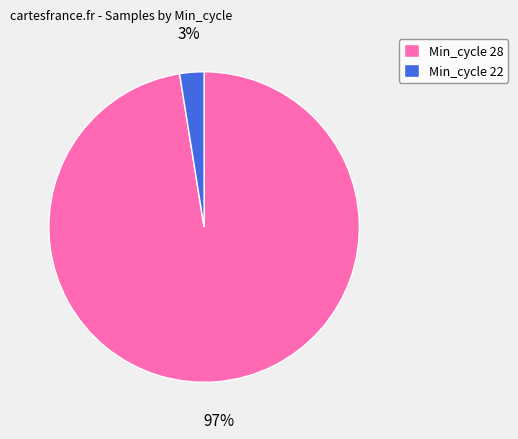

Which has a higher value, Min_cycle 22 or Min_cycle 28?

Min_cycle 28